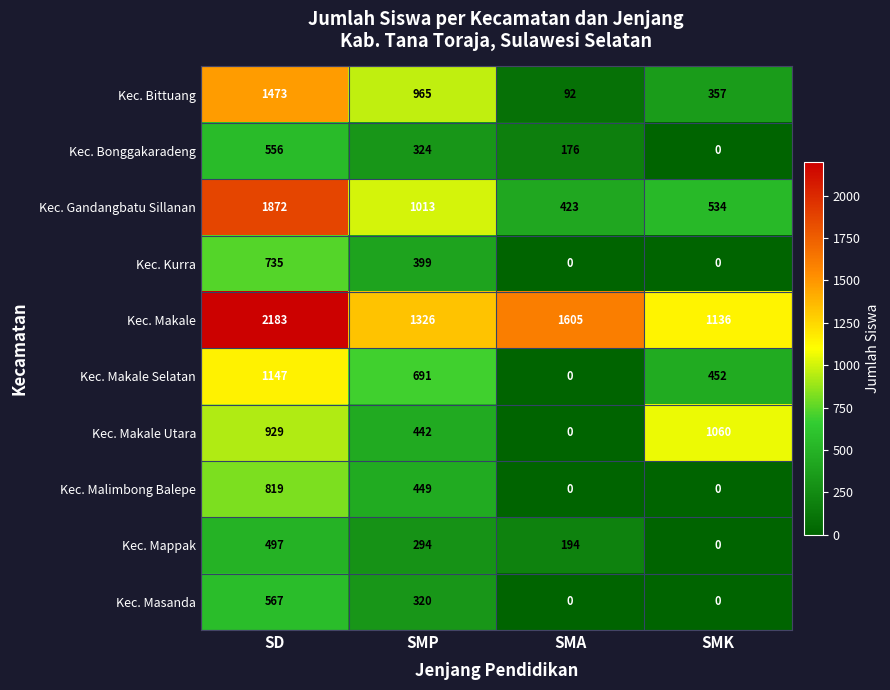

What is the maximum value shown in the chart?

2183